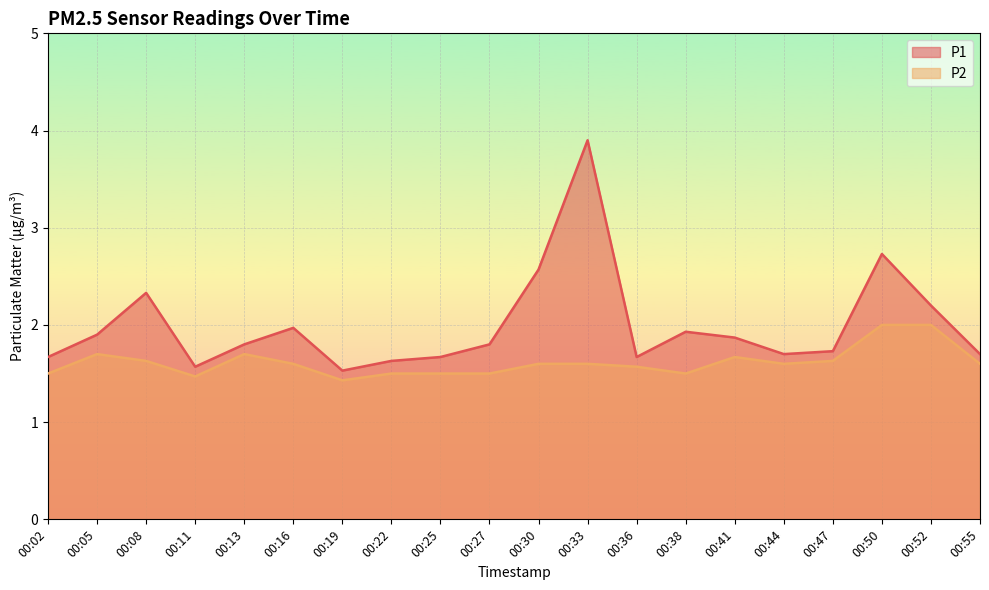

Which category has the lowest value across all series?

00:19